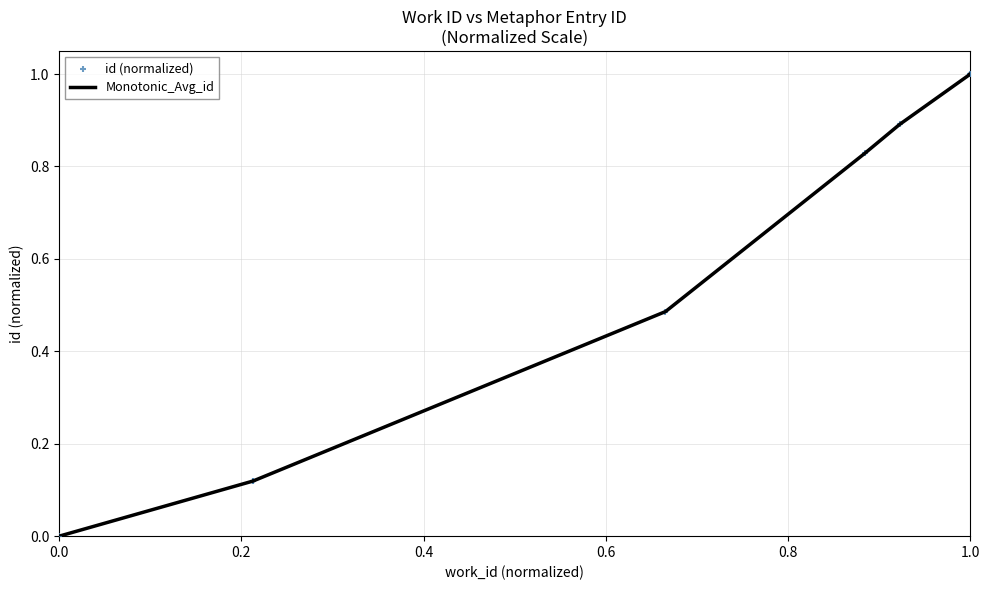

Which series contains the lowest Y value?

Monotonic_Avg_id